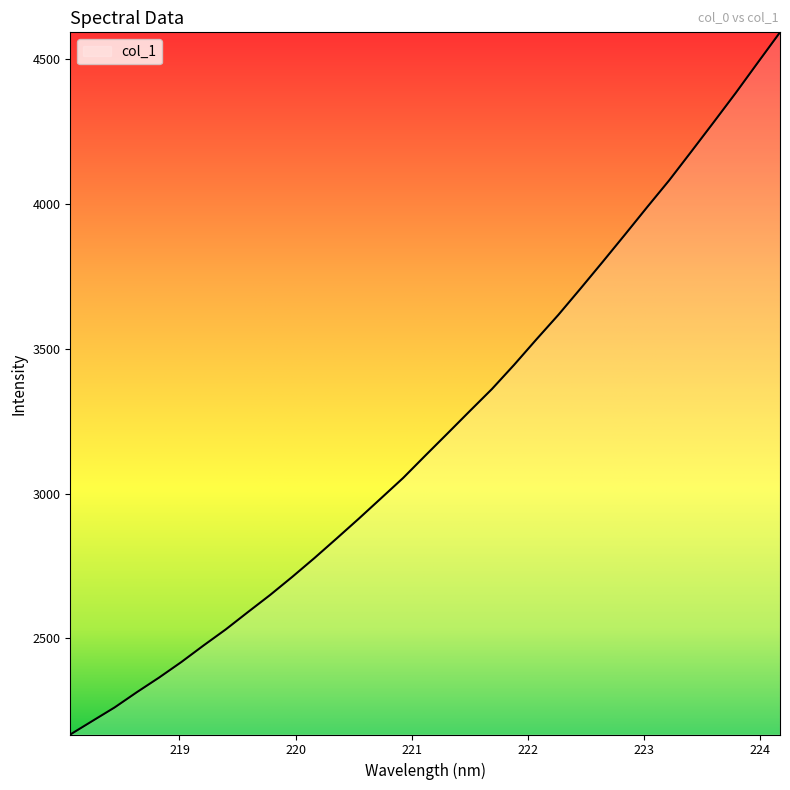

What is the difference between the maximum and second lowest values?

2378.5